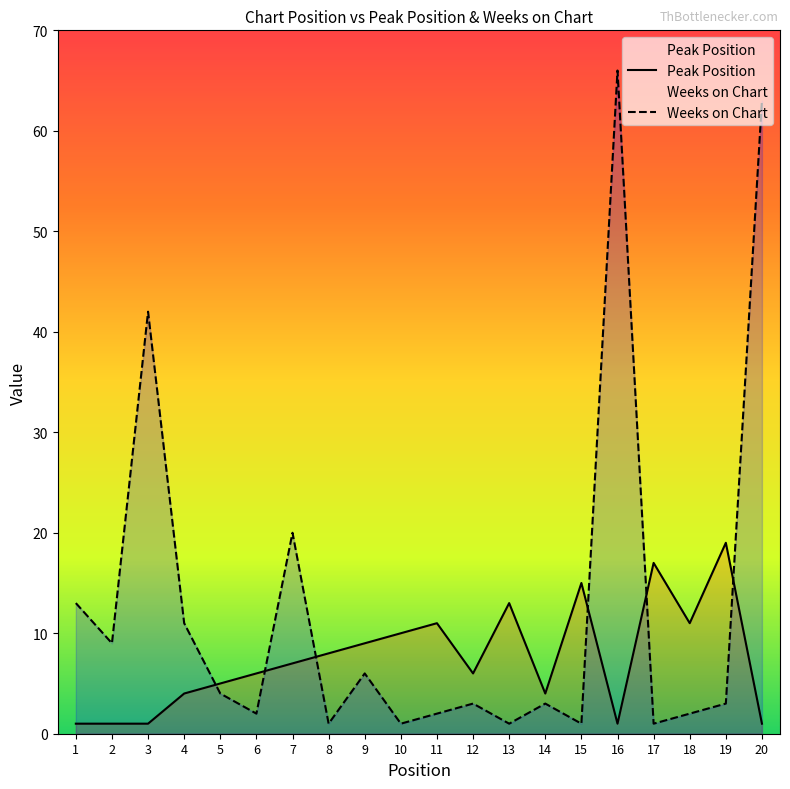

Rank the series by their maximum value, from lowest to highest.

Peak Position, Weeks on Chart